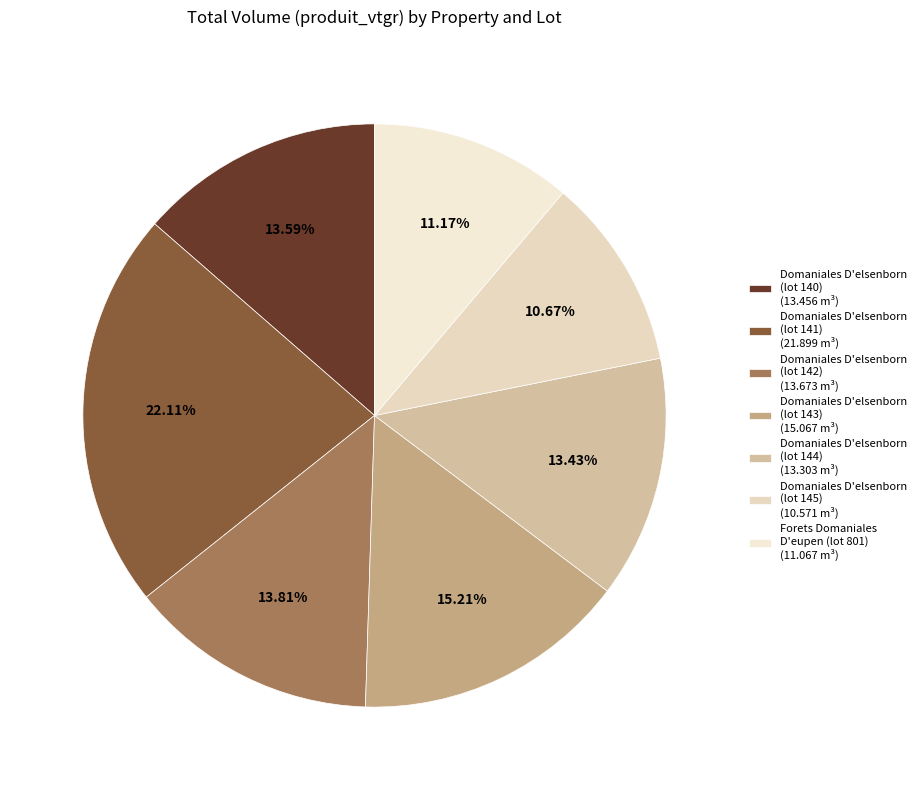

Count the number of slices in the pie.

7